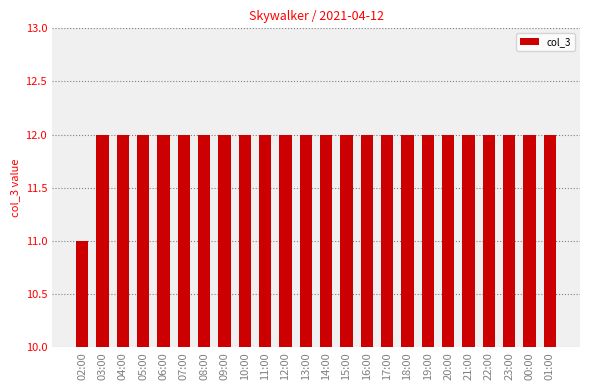

The value at 06:00 is 12. True or false?

True